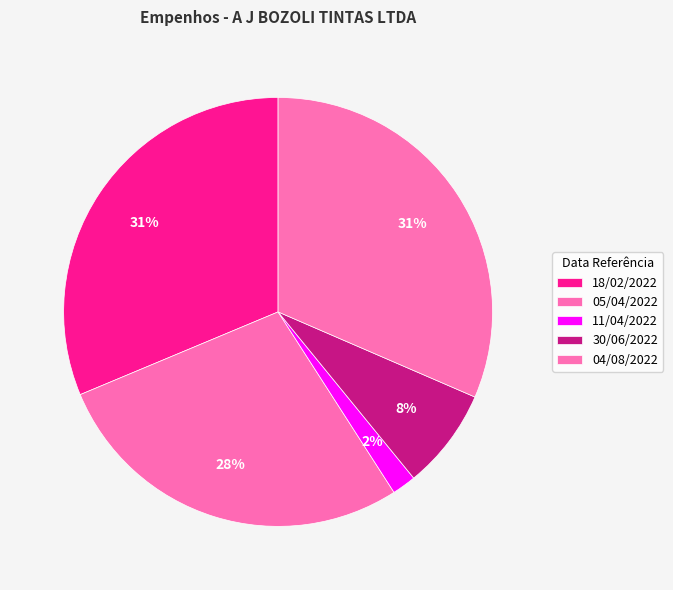

Is there any slice that represents more than half of the pie?

No